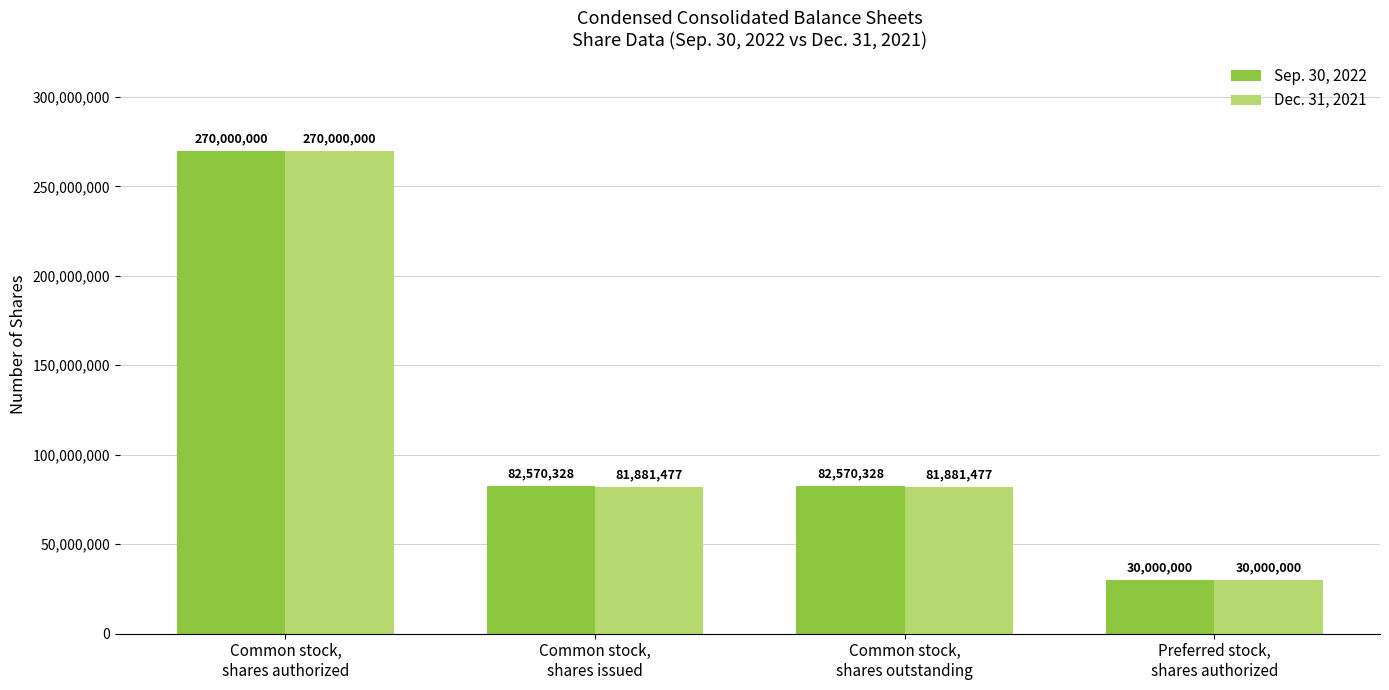

At which category is the sum across all series the highest?

Common stock,
shares authorized